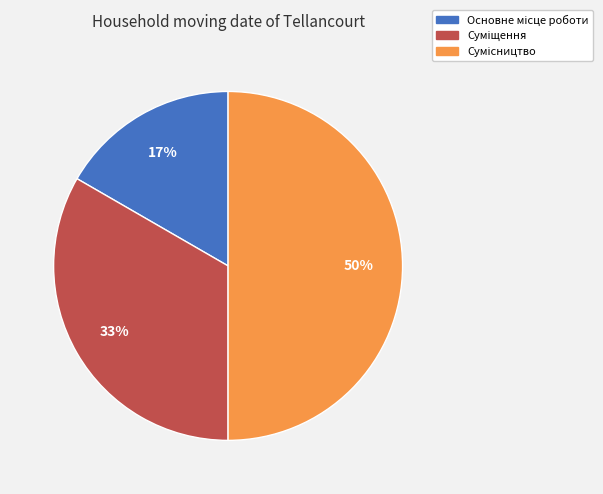

To the nearest percent, what is the difference between the largest and smallest slice percentages?

33%